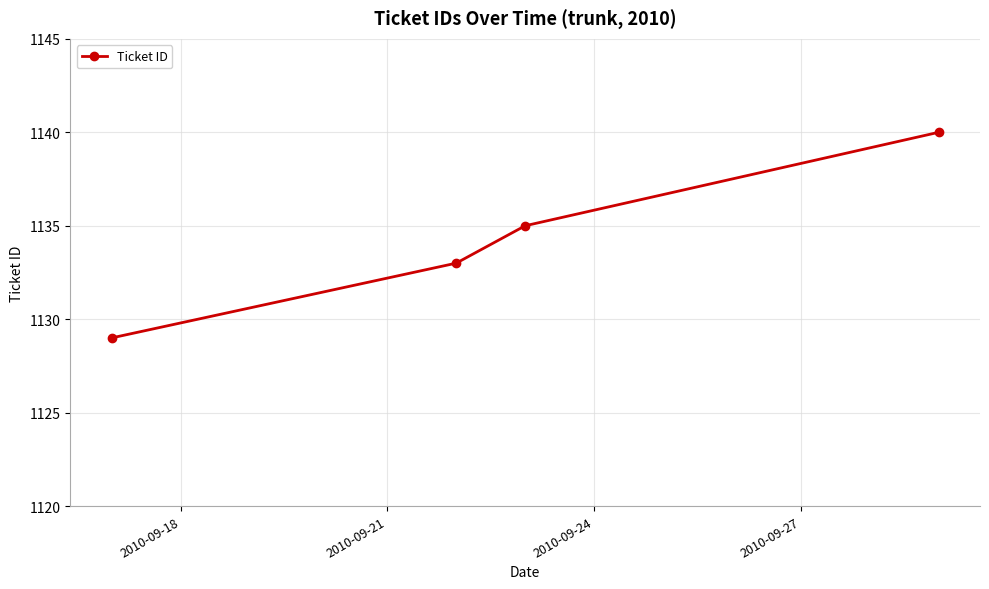

What is the difference between the maximum and second lowest values?

7